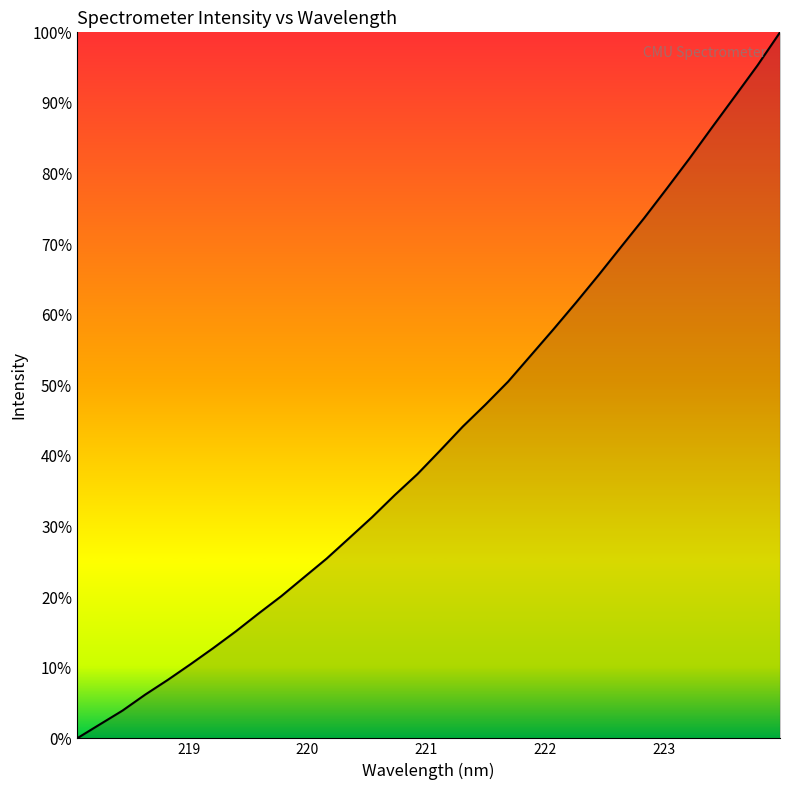

What is the value of the 27th point from the left?

0.8